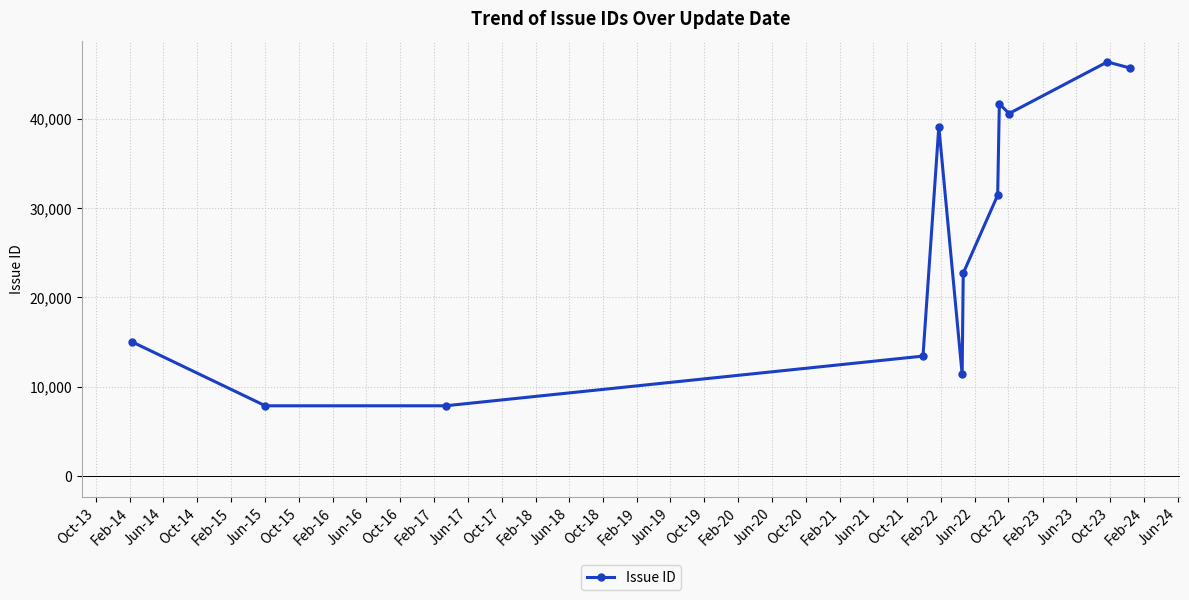

What is the difference between the maximum and minimum values?

38482